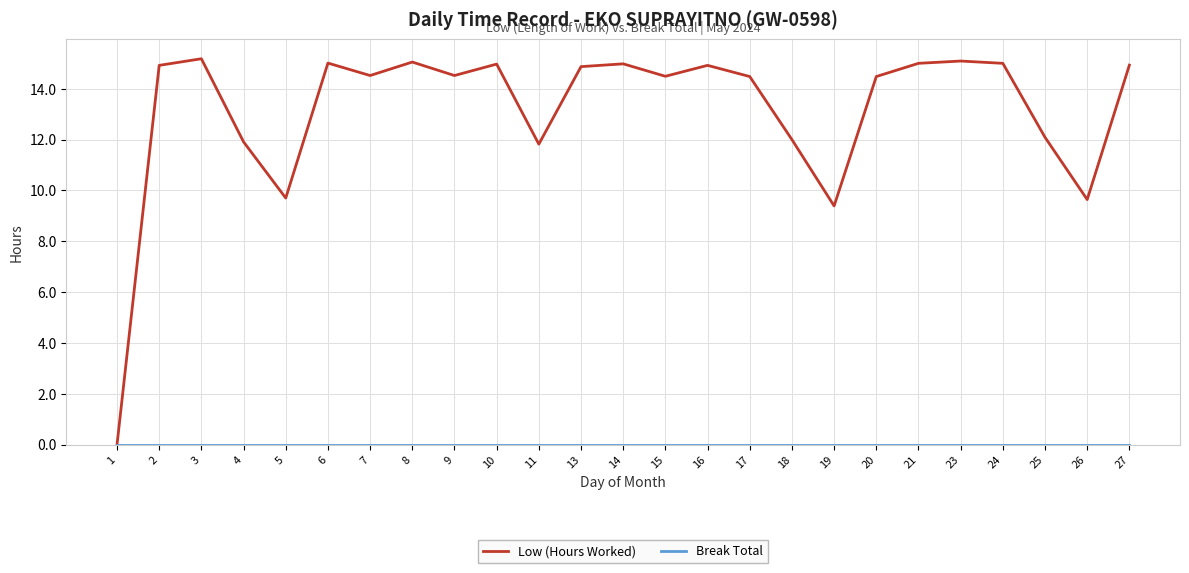

Is it true that Low (Hours Worked) equals 0.0 at 1?

True